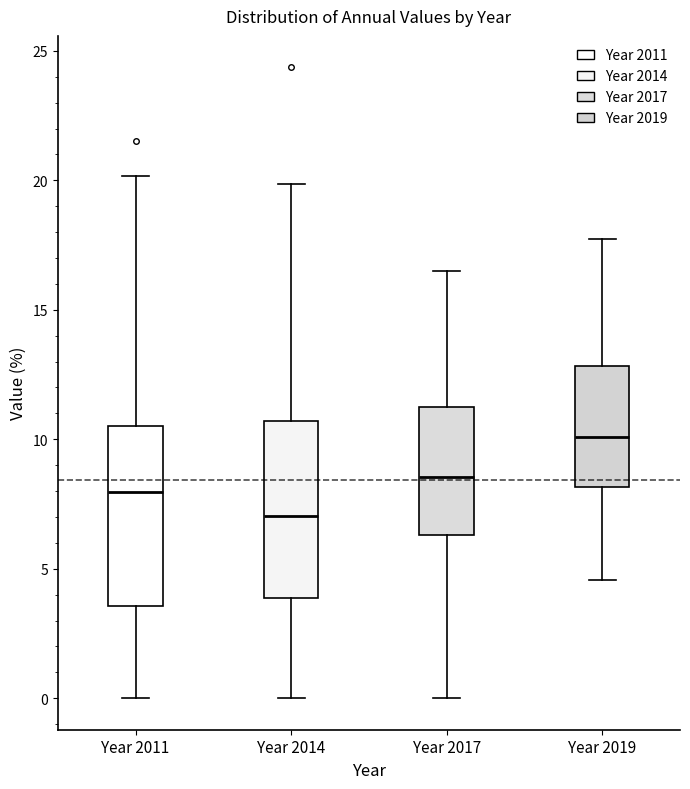

Reading left to right, transcribe this box plot: for each box, give where its median line is, the range the box spans, and where its two whiskers end, as read against the y-axis. The values are not printed on the chart, so give them approximately, as read against the axis.

Year 2011: median 8.0, box 3.5 to 10.5, whiskers 0.0 to 20.0
Year 2014: median 7.0, box 4.0 to 10.5, whiskers 0.0 to 20.0
Year 2017: median 8.5, box 6.5 to 11.0, whiskers 0.0 to 16.5
Year 2019: median 10.0, box 8.0 to 13.0, whiskers 4.5 to 17.5